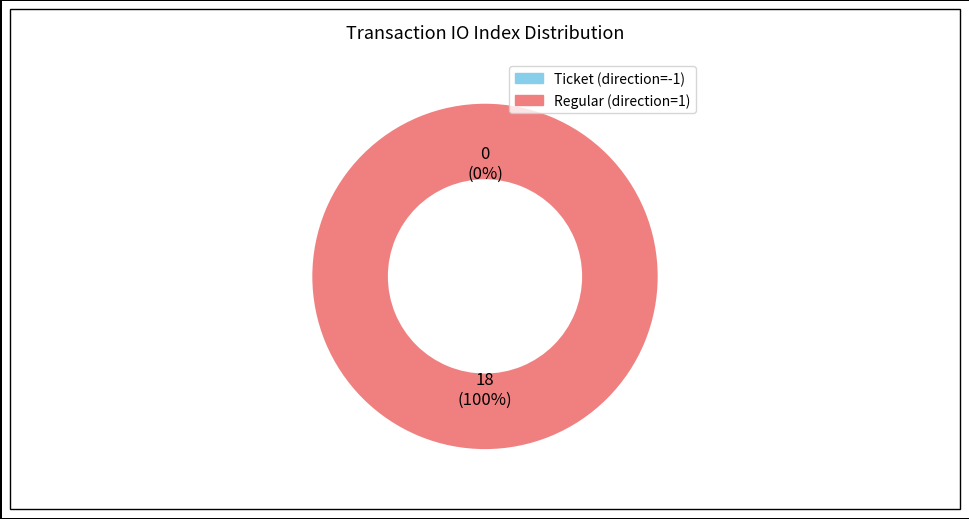

What is the majority slice?

Regular